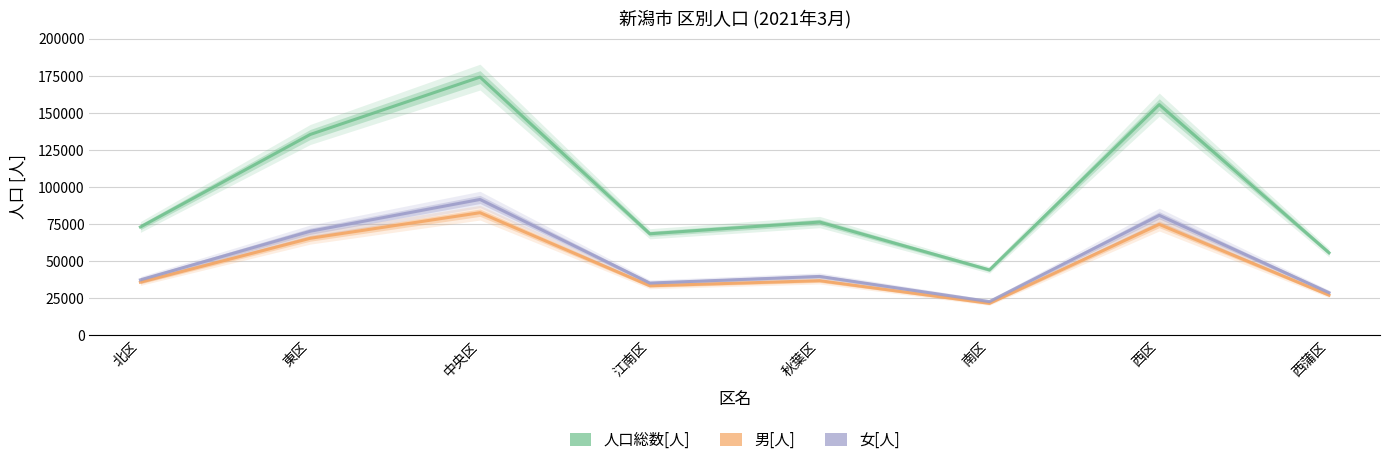

Is the value of 女[人] at 北区 greater than the value of 人口総数[人] at 中央区?

No